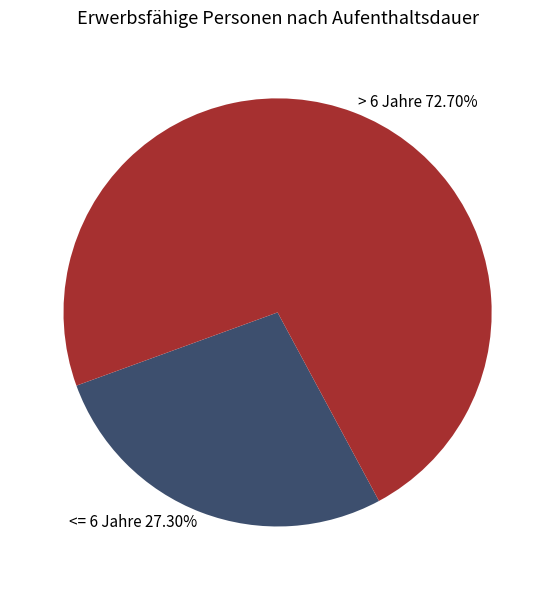

Rank the categories by value from highest to lowest.

> 6 Jahre 72.70%, <= 6 Jahre 27.30%